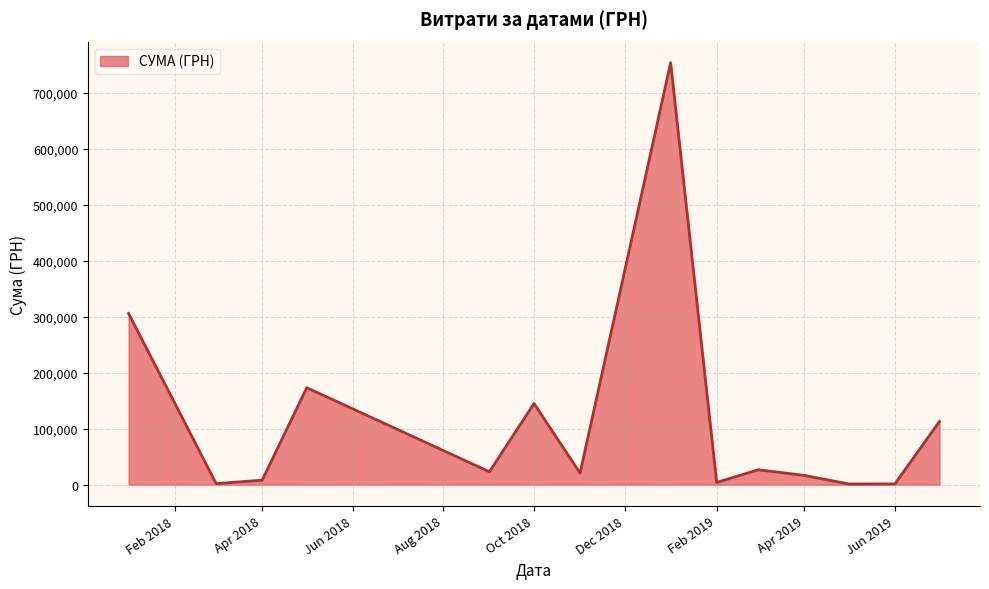

What is the greatest value displayed?

753196.9